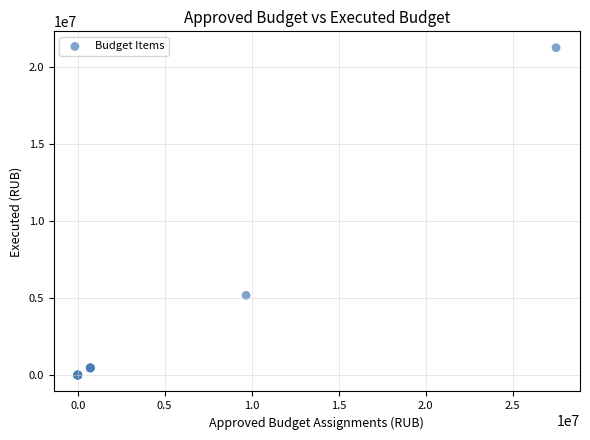

What Y value in the scatter plot is closest to 10612405?

5170091.5